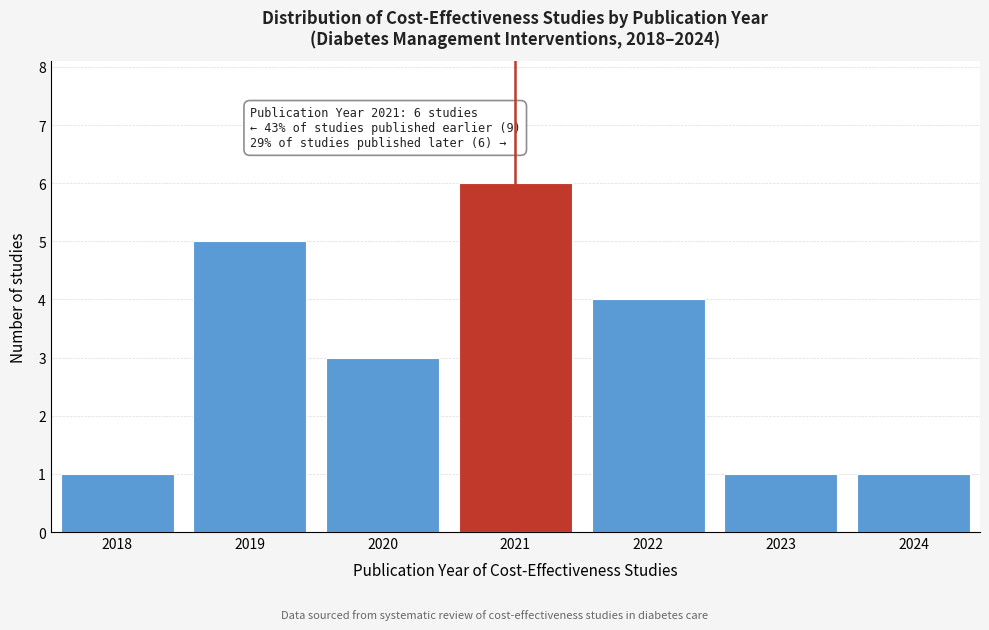

Reading right to left, extract all data points from this chart.

1	1	4	6	3	5	1